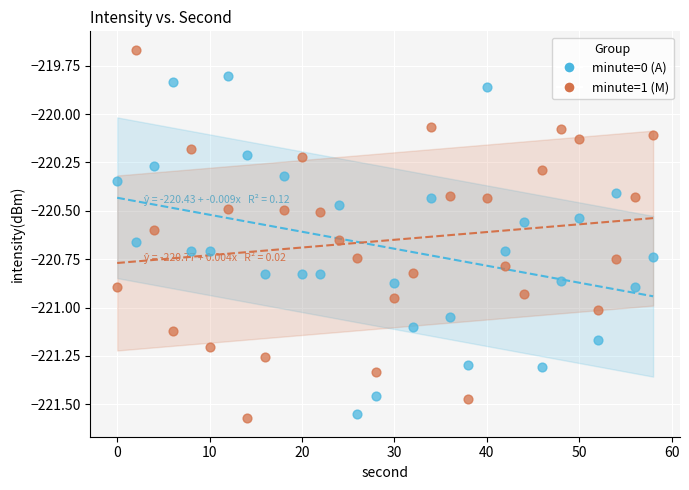

Which series contains the highest Y value?

minute=1 (M)